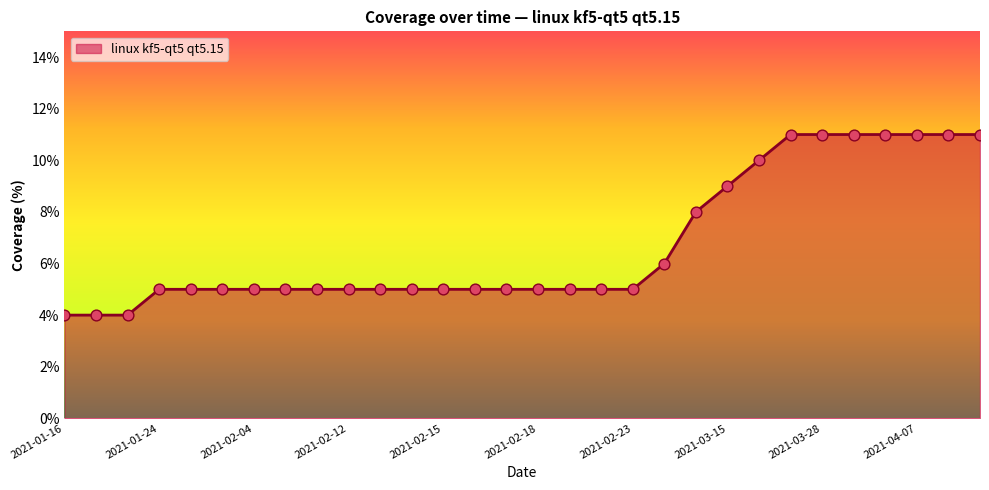

What is the minimum value shown in the chart?

4